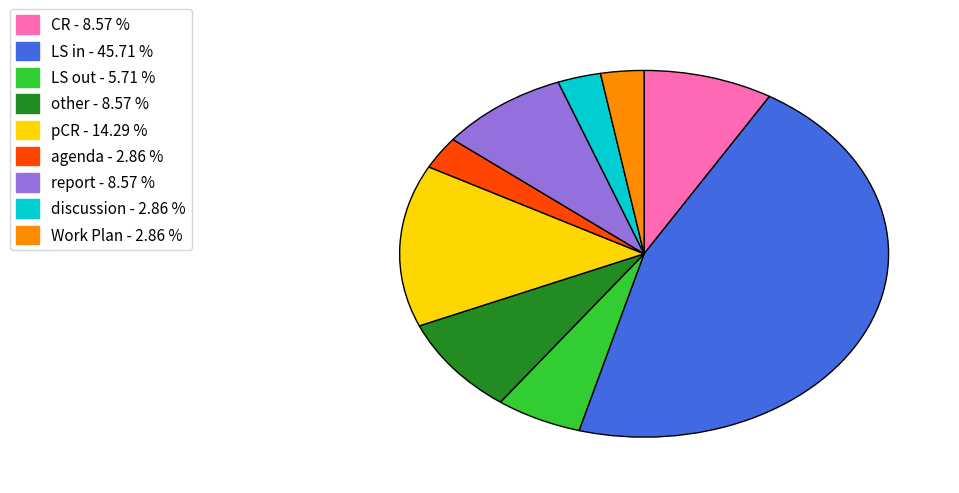

Count the number of slices in the pie.

9